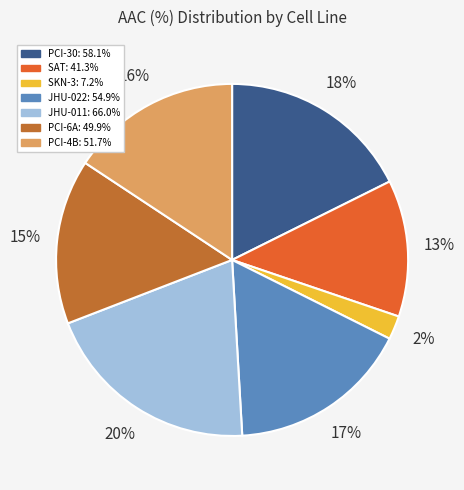

What percentage is the SKN-3 slice, to the nearest percent?

2%